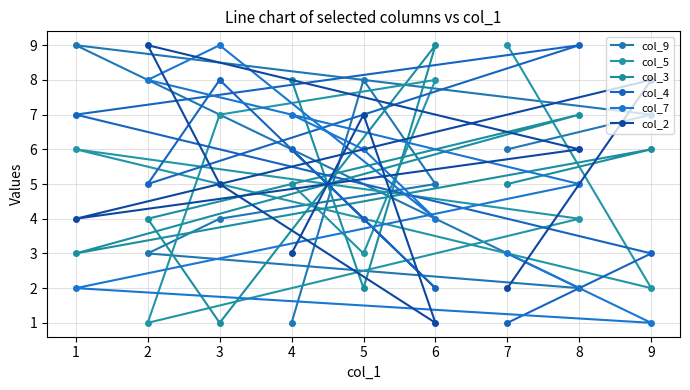

Which series has the widest spread of values?

col_9